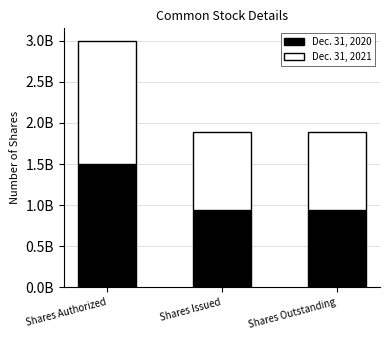

Which series has the widest spread of values?

Dec. 31, 2020